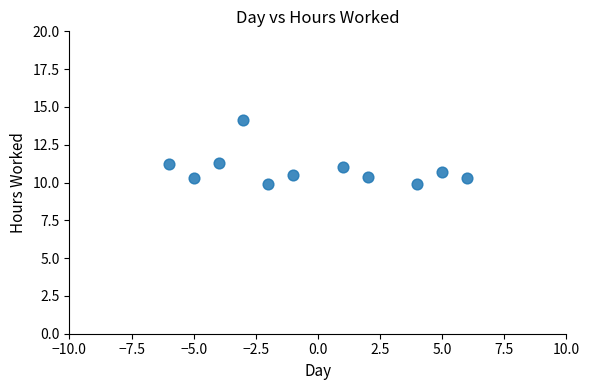

What is the average Y value?

10.9